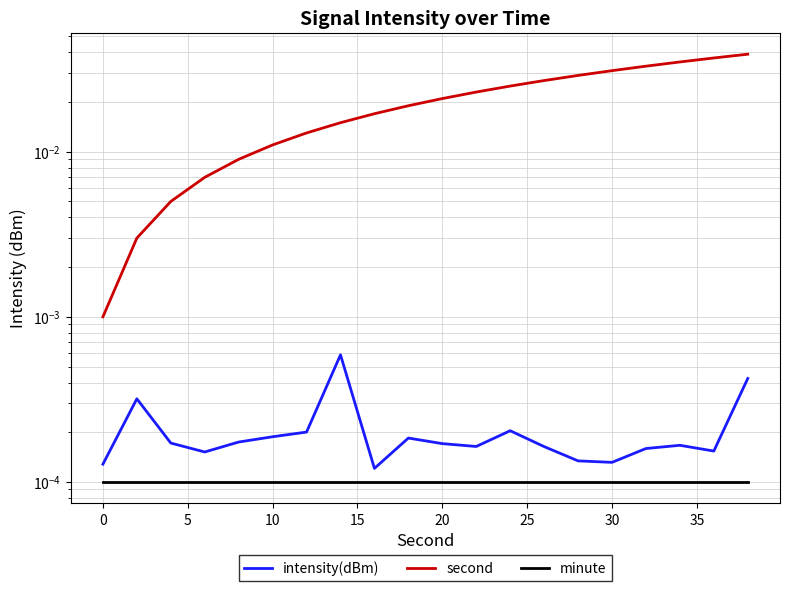

True or false: intensity(dBm) and minute intersect in this chart.

False